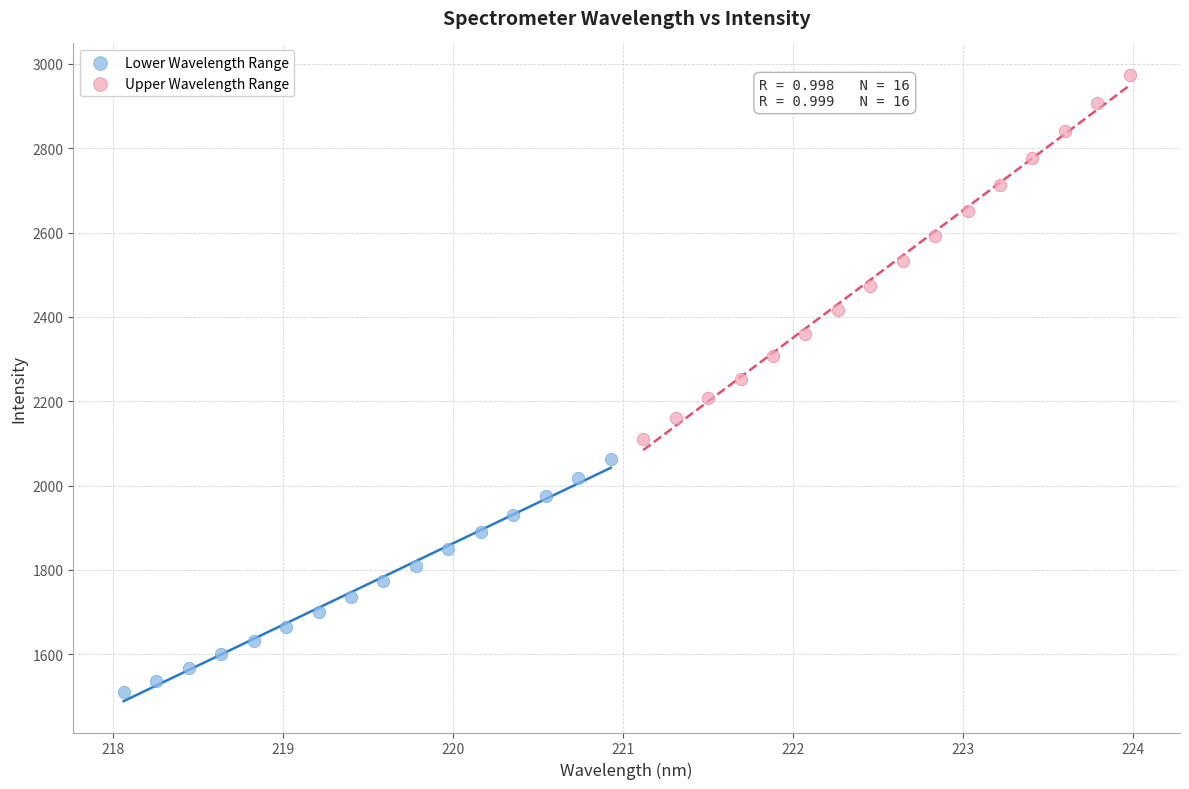

What are all the series names shown in the legend?

Lower Wavelength Range, Upper Wavelength Range